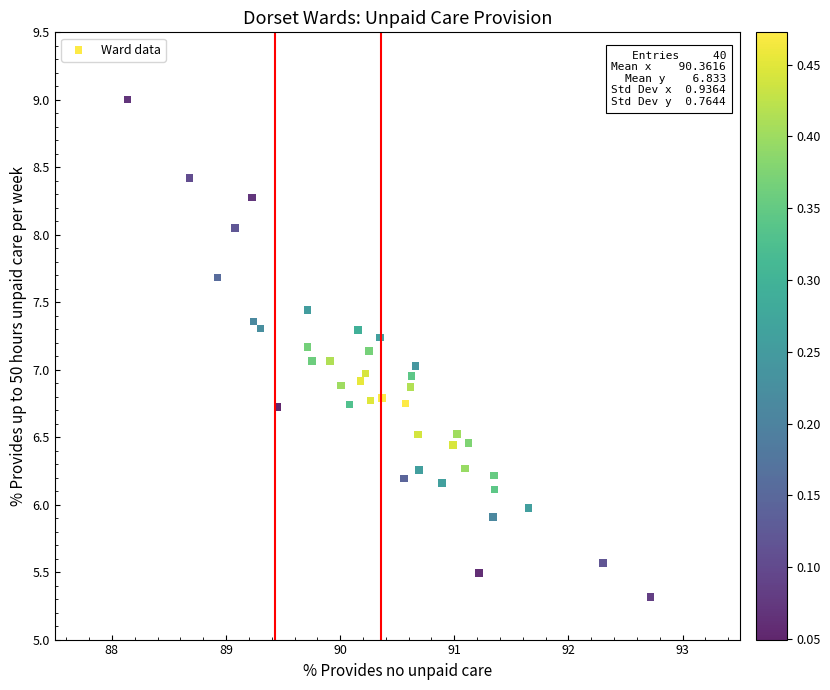

What is the range of Y values (max minus min)?

3.7